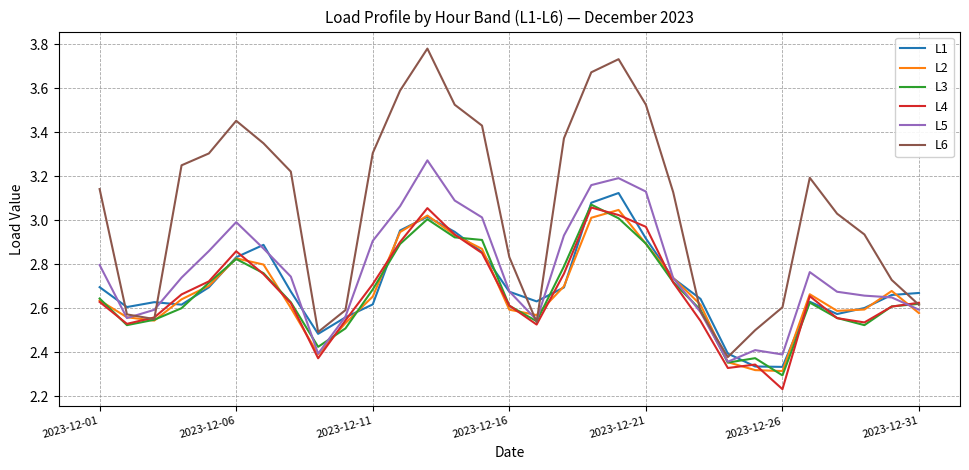

How many lines are shown in the chart?

6